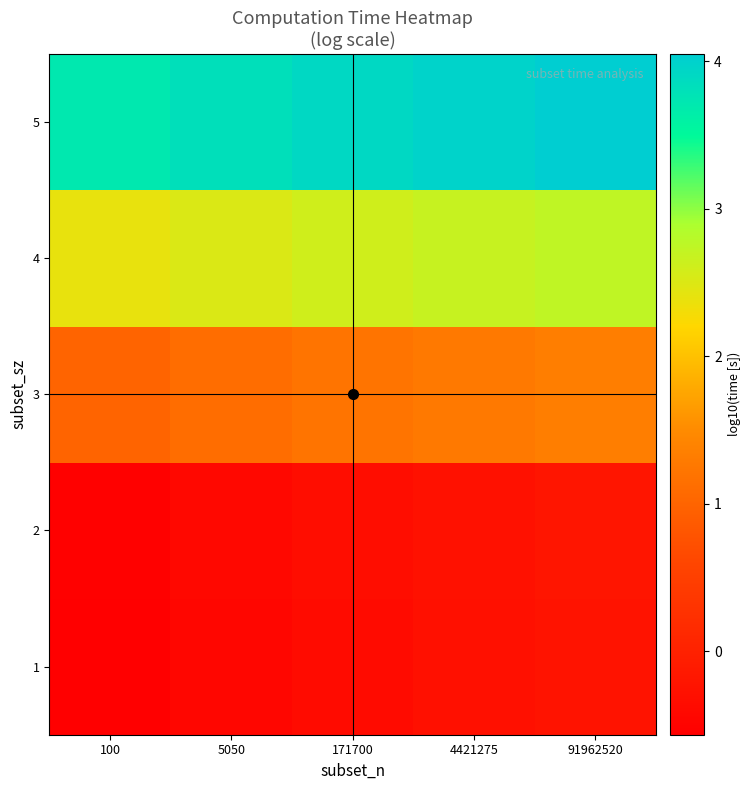

Reading right to left, what are all the values shown in this chart?

1: 91962520=-0.2	4421275=-0.3	171700=-0.4	5050=-0.5	100=-0.6
2: 91962520=-0.2	4421275=-0.3	171700=-0.3	5050=-0.4	100=-0.5
3: 91962520=1.3	4421275=1.3	171700=1.2	5050=1.1	100=1.0
4: 91962520=2.7	4421275=2.7	171700=2.6	5050=2.5	100=2.4
5: 91962520=4.0	4421275=4.0	171700=3.9	5050=3.8	100=3.7